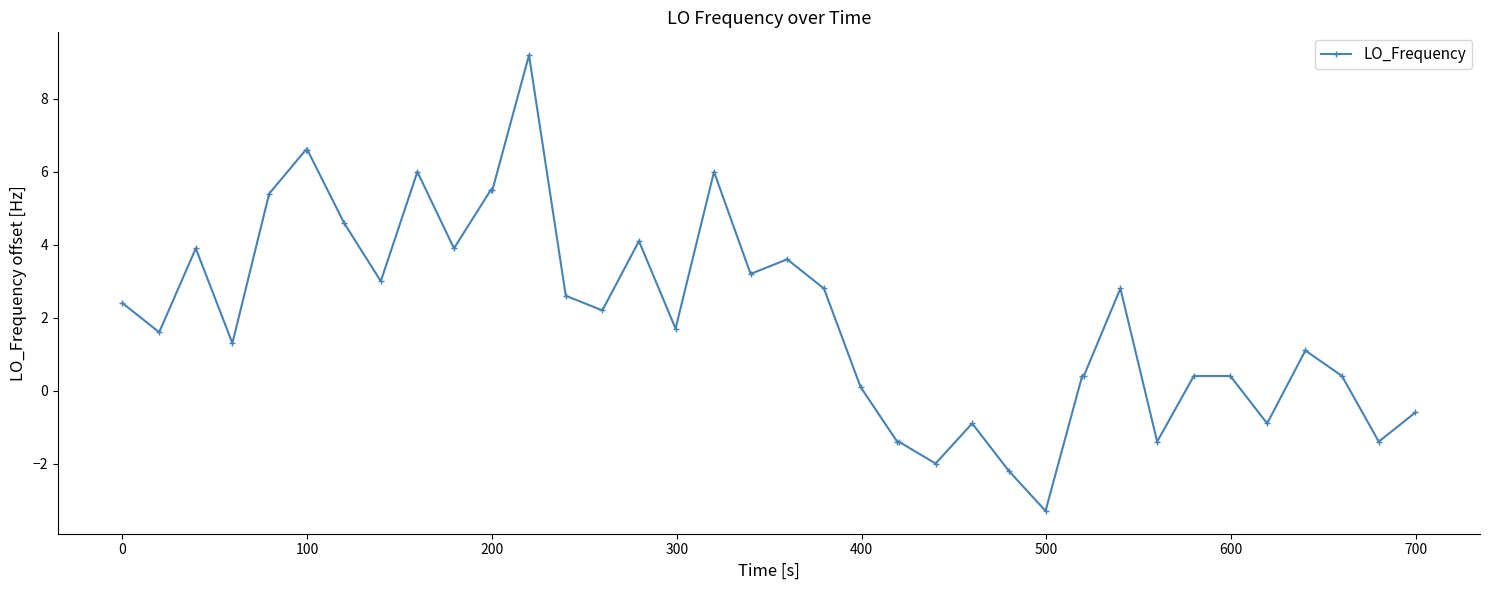

How many values are below 2?

20